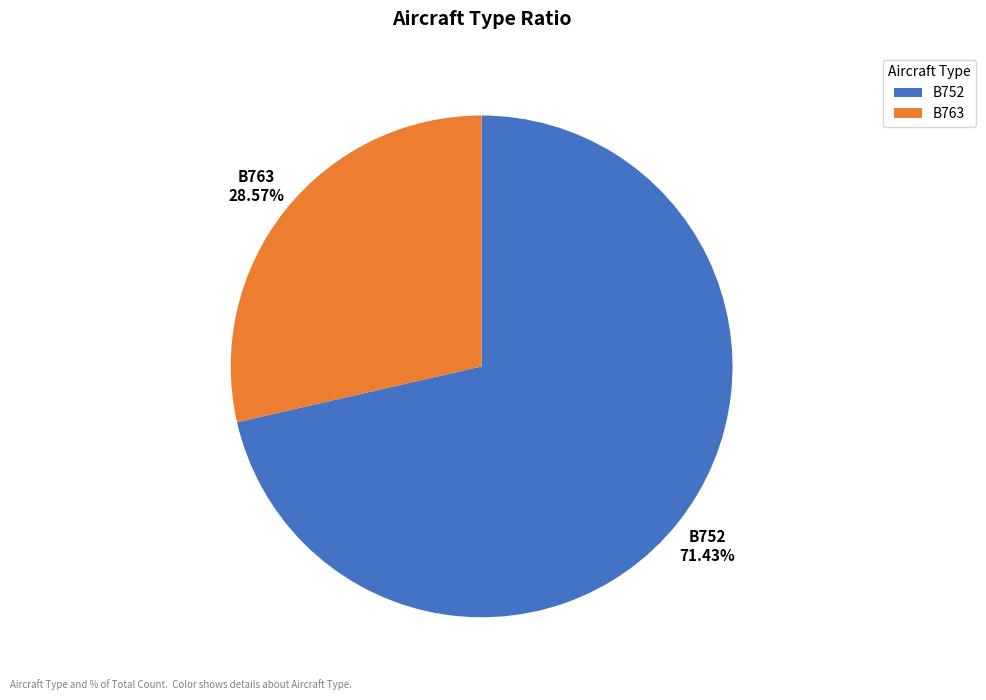

Is there any slice that represents more than half of the pie?

Yes